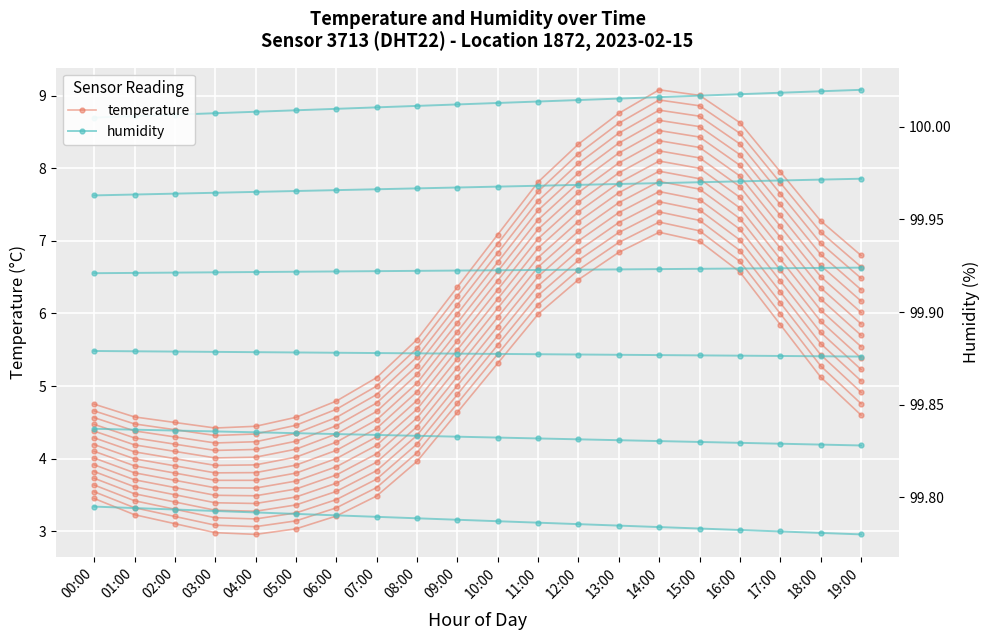

Which series has the widest spread of values?

temperature